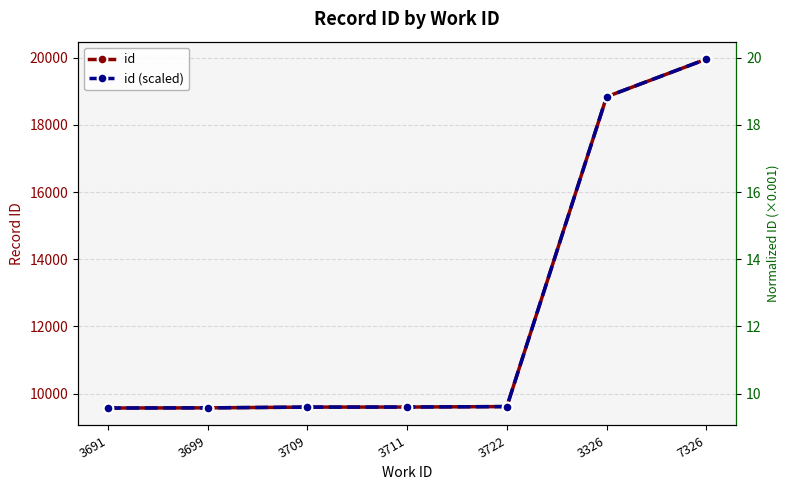

What is the spread (max minus min) of values at 7326?

19937.0